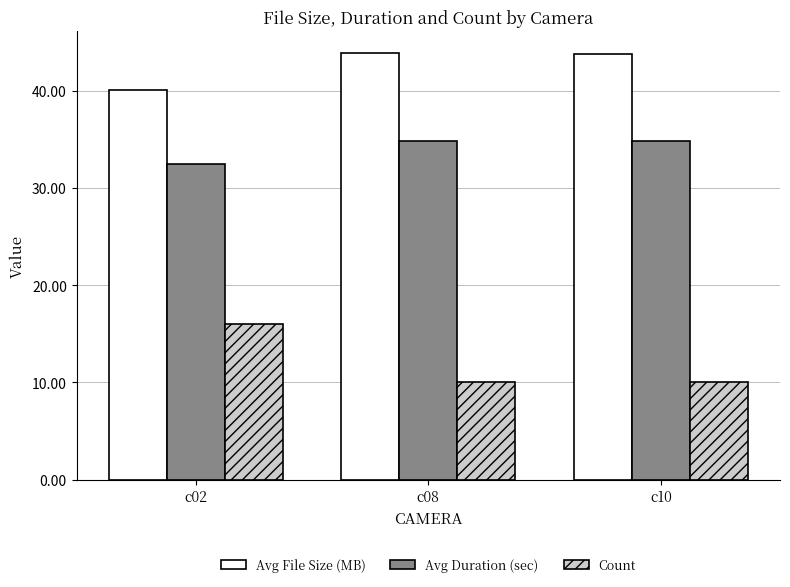

At which label is Avg File Size (MB) closest to 41?

c02